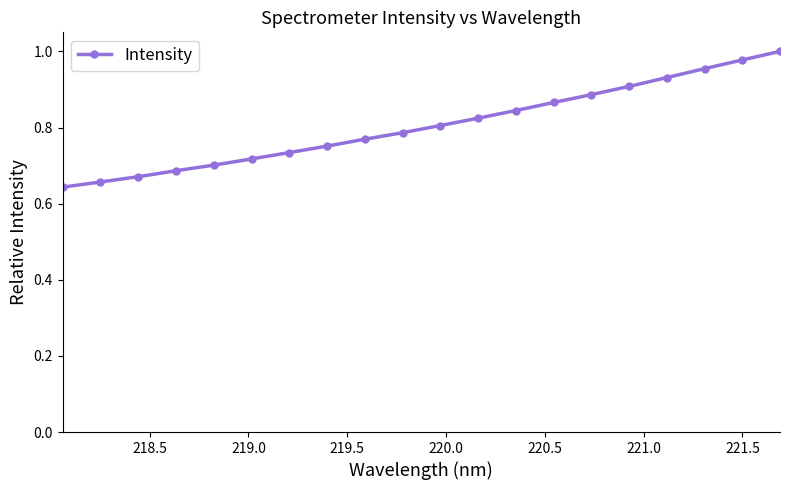

What is the sum of all values?

16.1